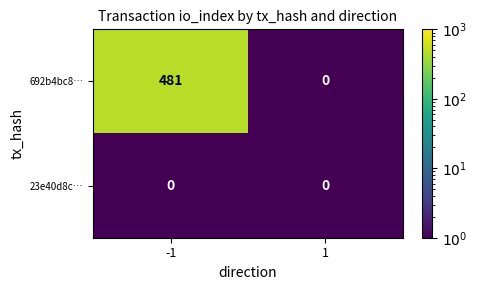

At how many categories does at least one series exceed 40?

1